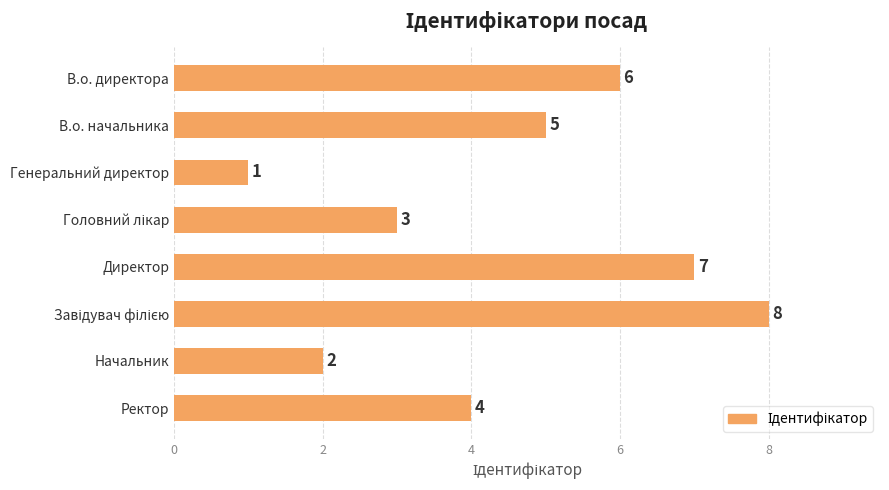

What is the difference between the maximum and minimum values?

7